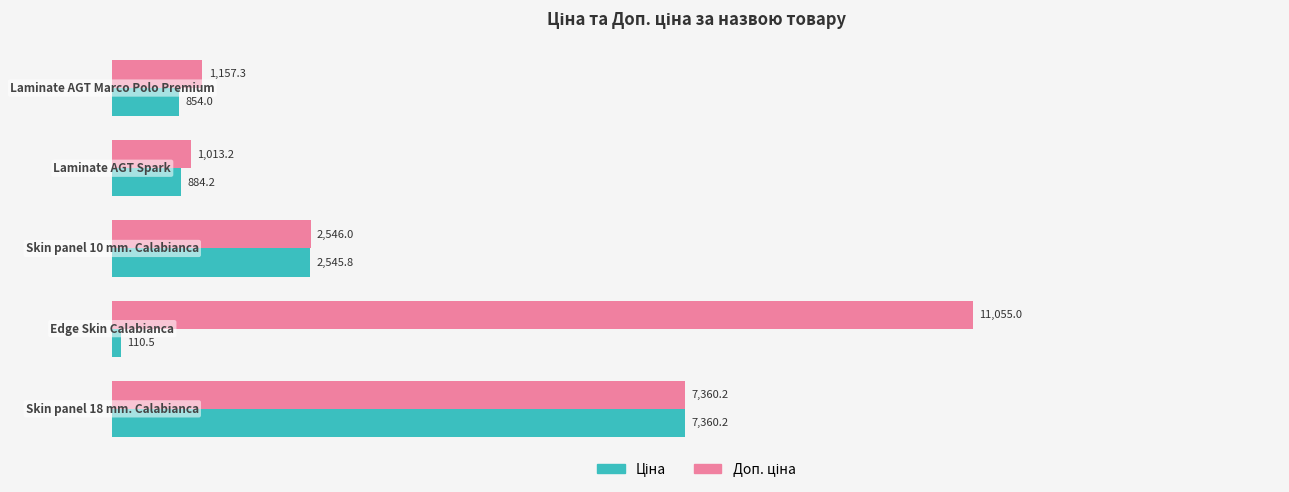

At how many categories does at least one series exceed 3151?

2